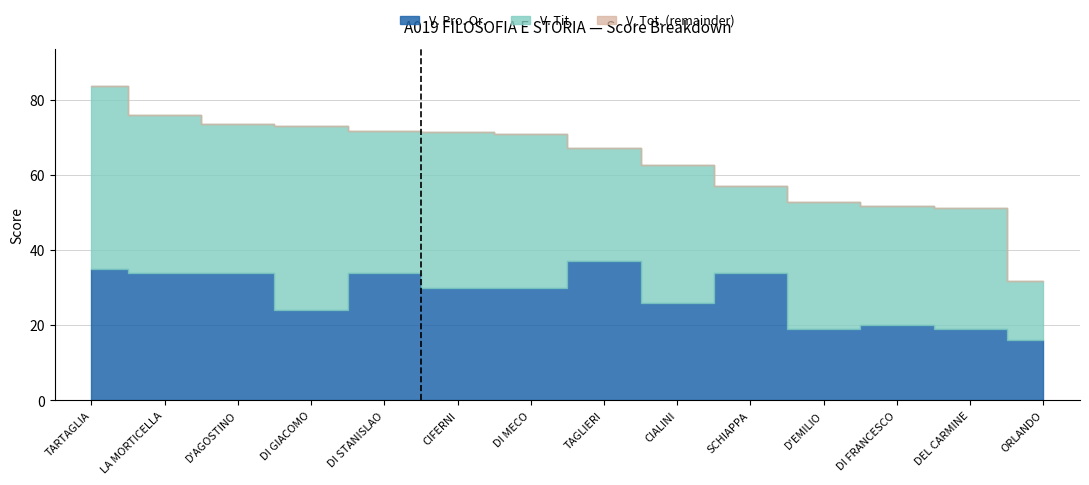

How many data points does each series have?

14